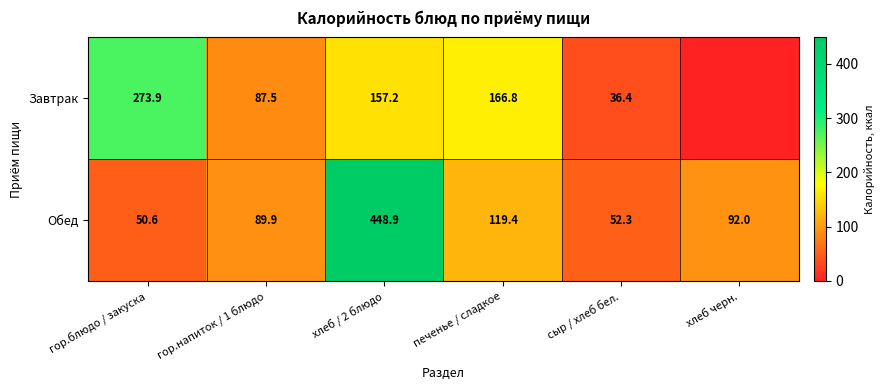

The value of Завтрак at хлеб / 2 блюдо is 37.6. True or false?

False